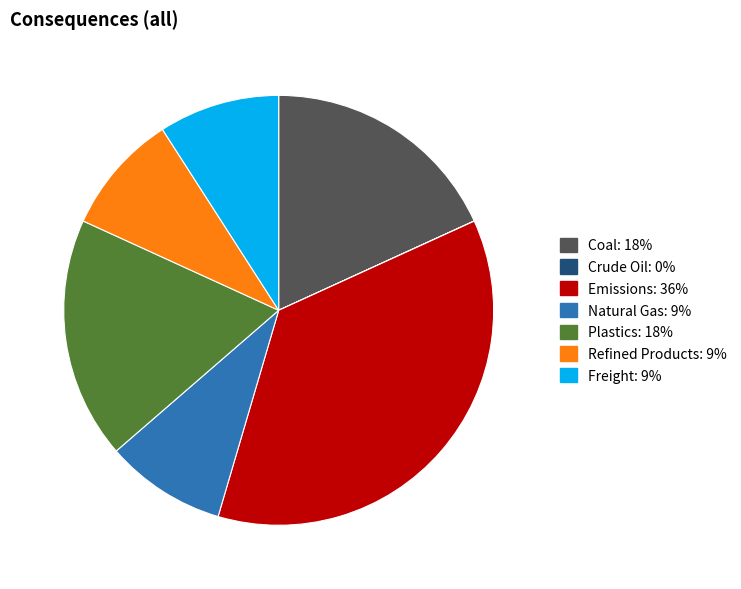

Does any single category account for the majority?

No